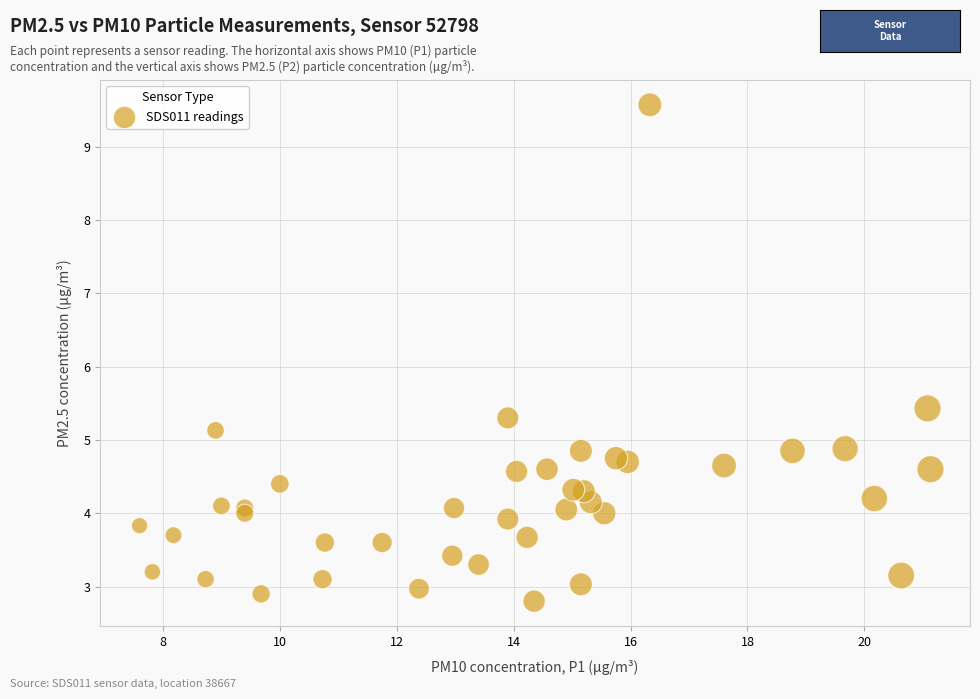

What Y value in the scatter plot is closest to 6?

5.4